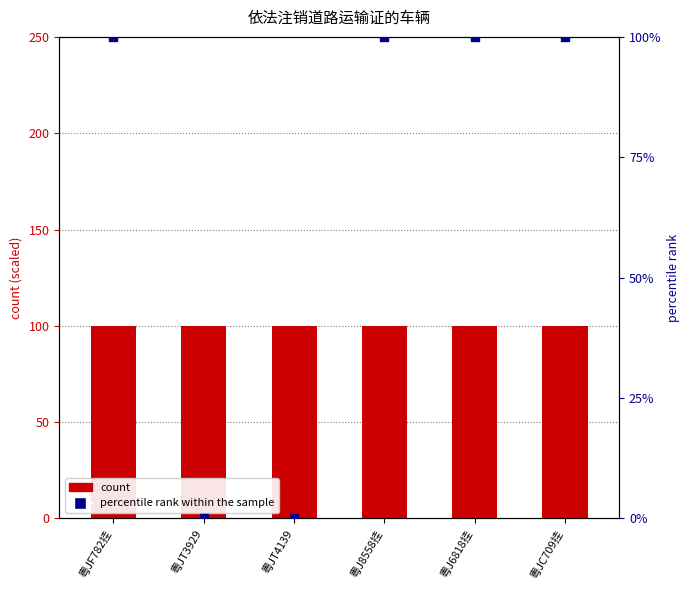

What are all the series names shown in the legend?

count, percentile rank within the sample